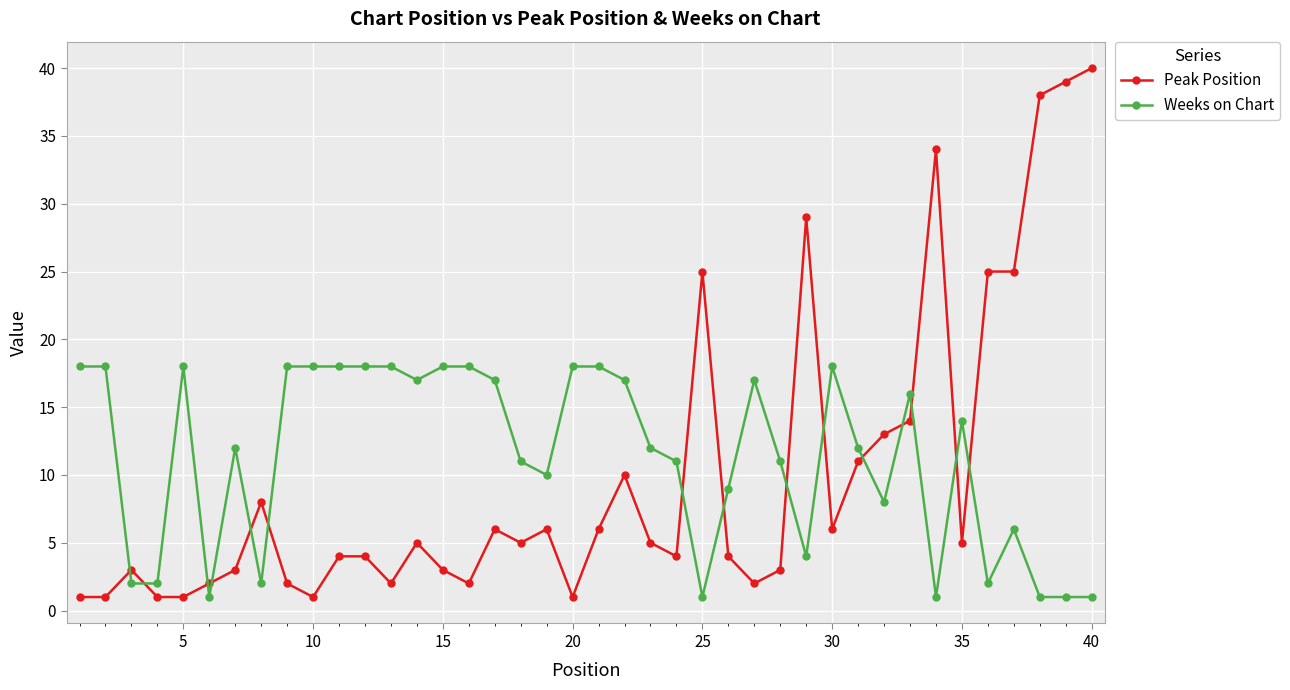

Rank the series by their maximum value, from lowest to highest.

Weeks on Chart, Peak Position